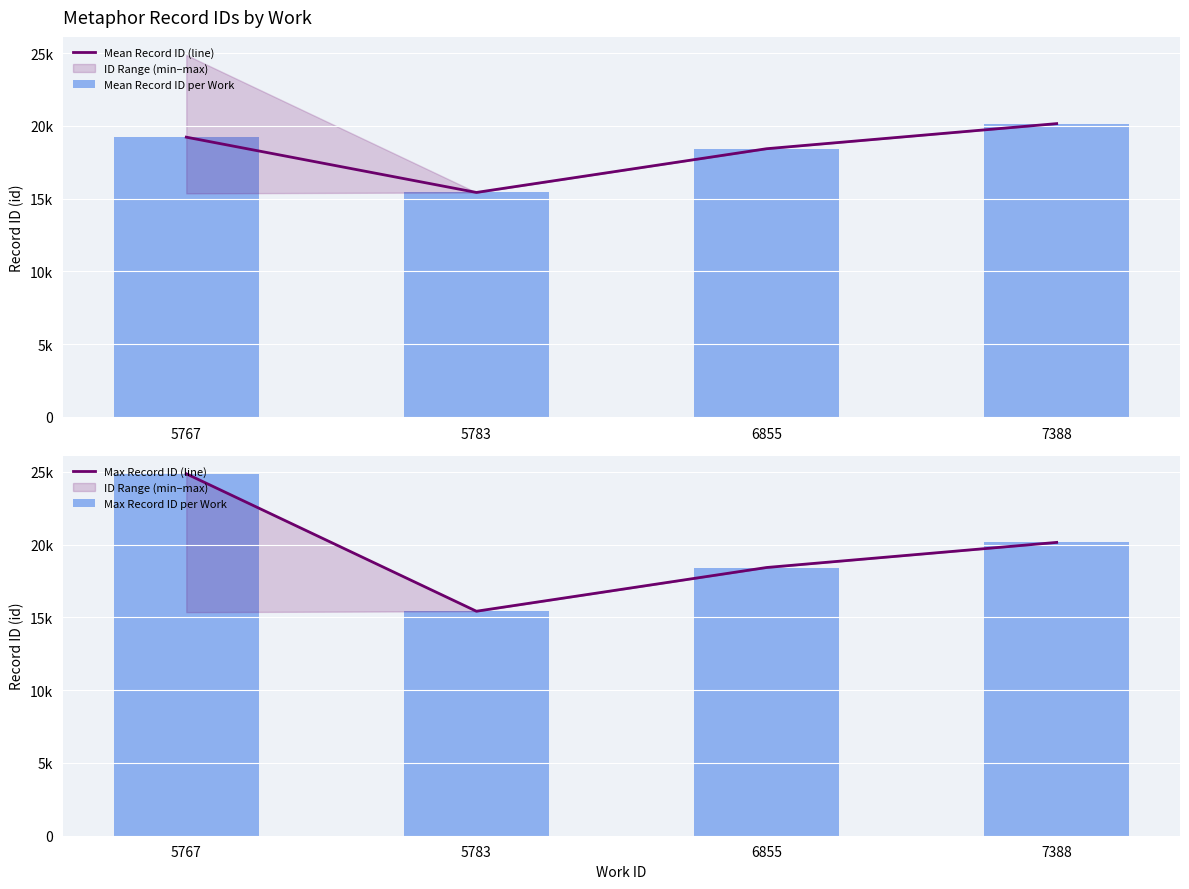

Is it true that Mean Record ID per Work equals 5193.6 at 6855?

False